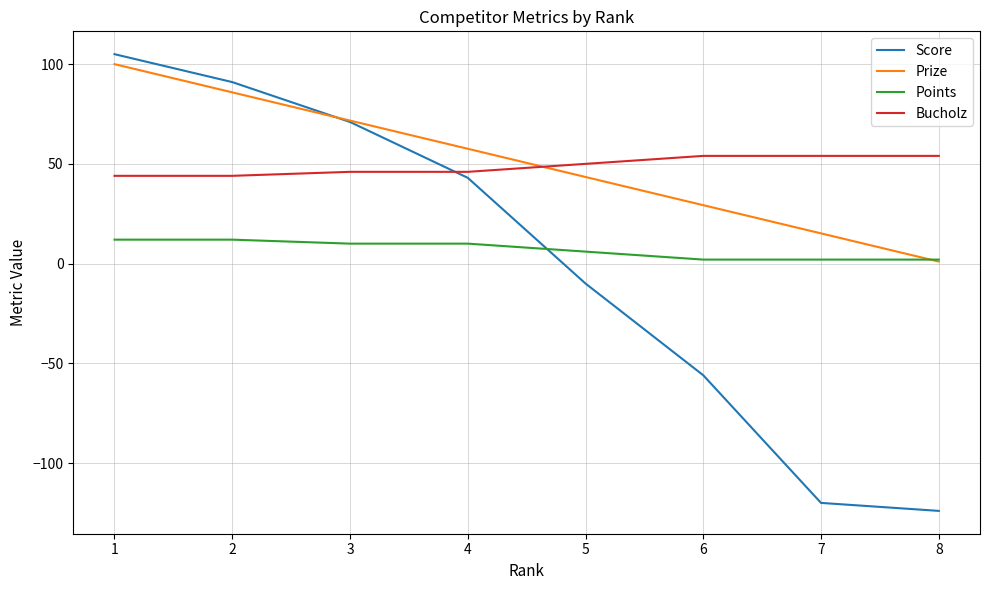

True or false: Prize has a value of 124.0 at 3.

False